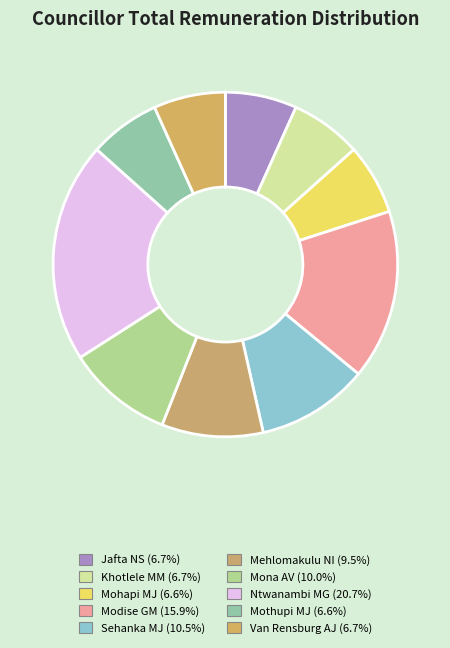

True or false: Jafta NS accounts for 1% of the total.

False